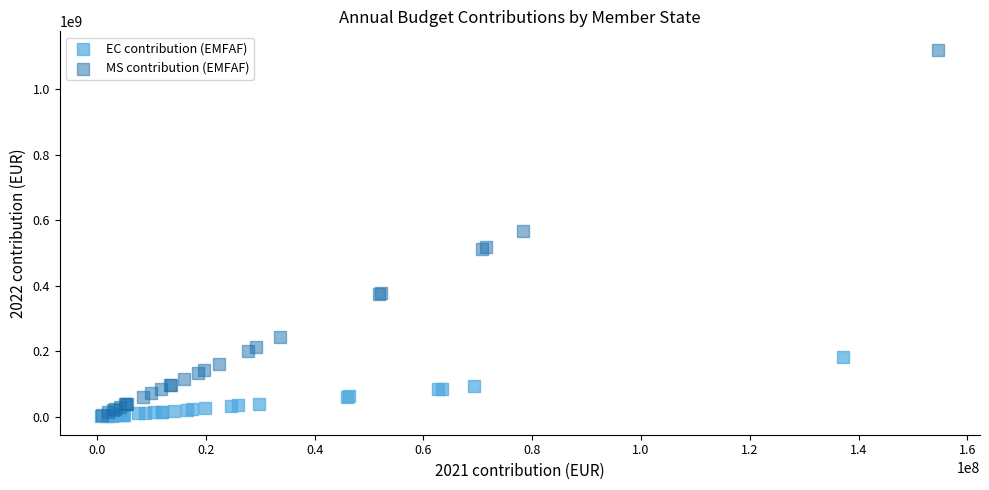

Which series has the largest Y range (max minus min)?

MS contribution (EMFAF)